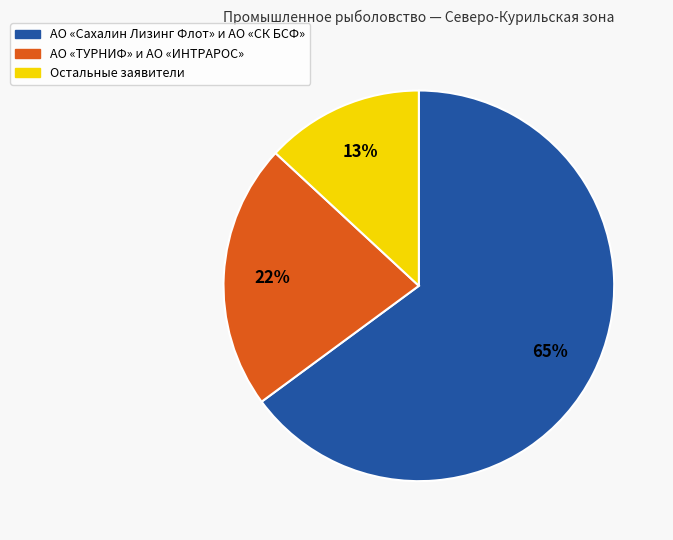

To the nearest percent, what is the difference between the largest and smallest slice percentages?

52%